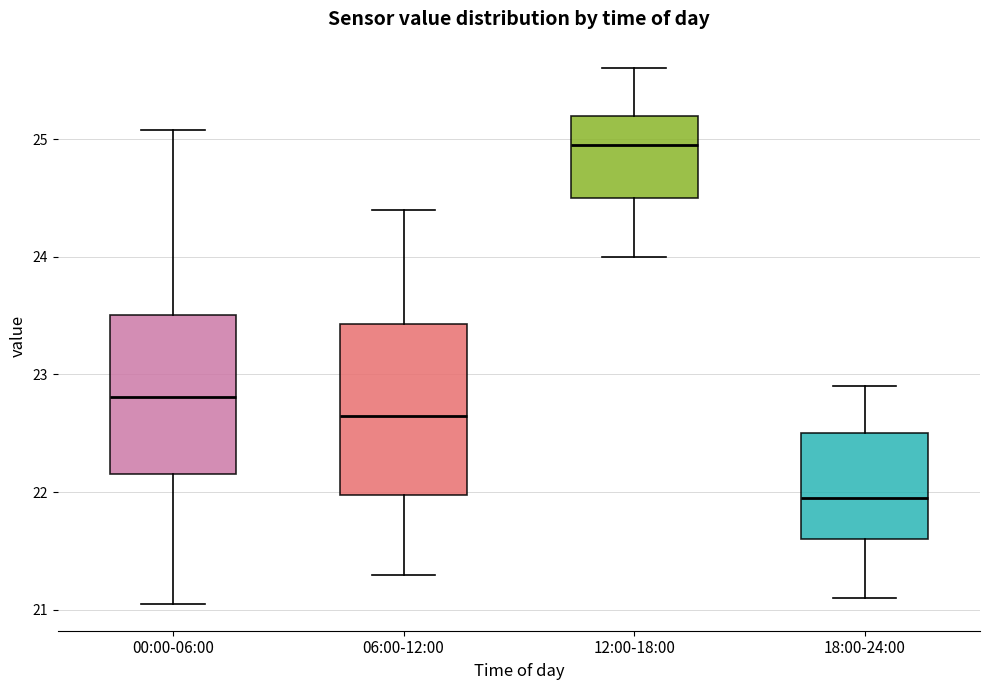

Reading left to right, transcribe this box plot: for each box, give where its median line is, the range the box spans, and where its two whiskers end, as read against the y-axis. The values are not printed on the chart, so give them approximately, as read against the axis.

00:00-06:00: median 22.8, box 22.2 to 23.5, whiskers 21.1 to 25.1
06:00-12:00: median 22.7, box 22.0 to 23.4, whiskers 21.3 to 24.4
12:00-18:00: median 25.0, box 24.5 to 25.2, whiskers 24.0 to 25.6
18:00-24:00: median 22.0, box 21.6 to 22.5, whiskers 21.1 to 22.9